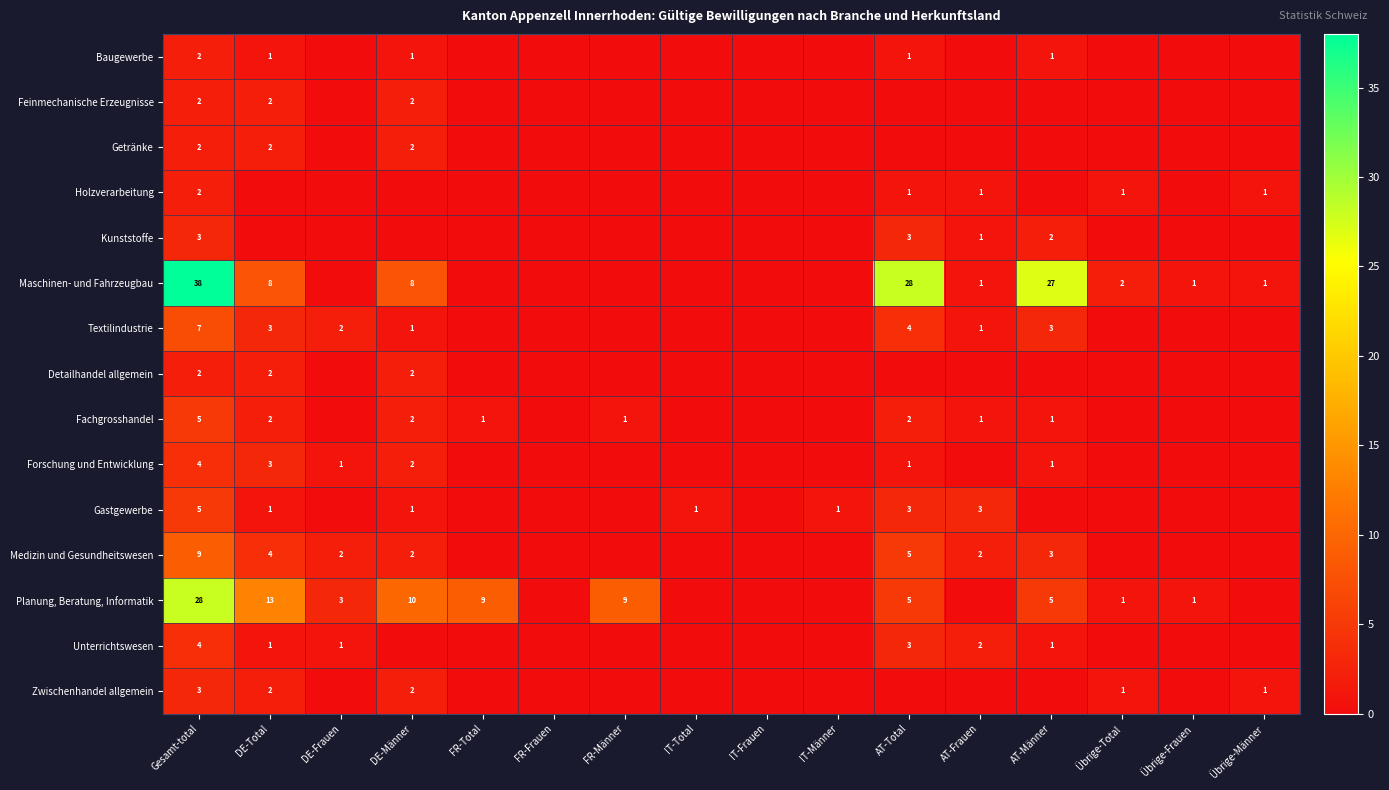

Is the value of Fachgrosshandel at AT-Total greater than the value of Gastgewerbe at IT-Männer?

Yes